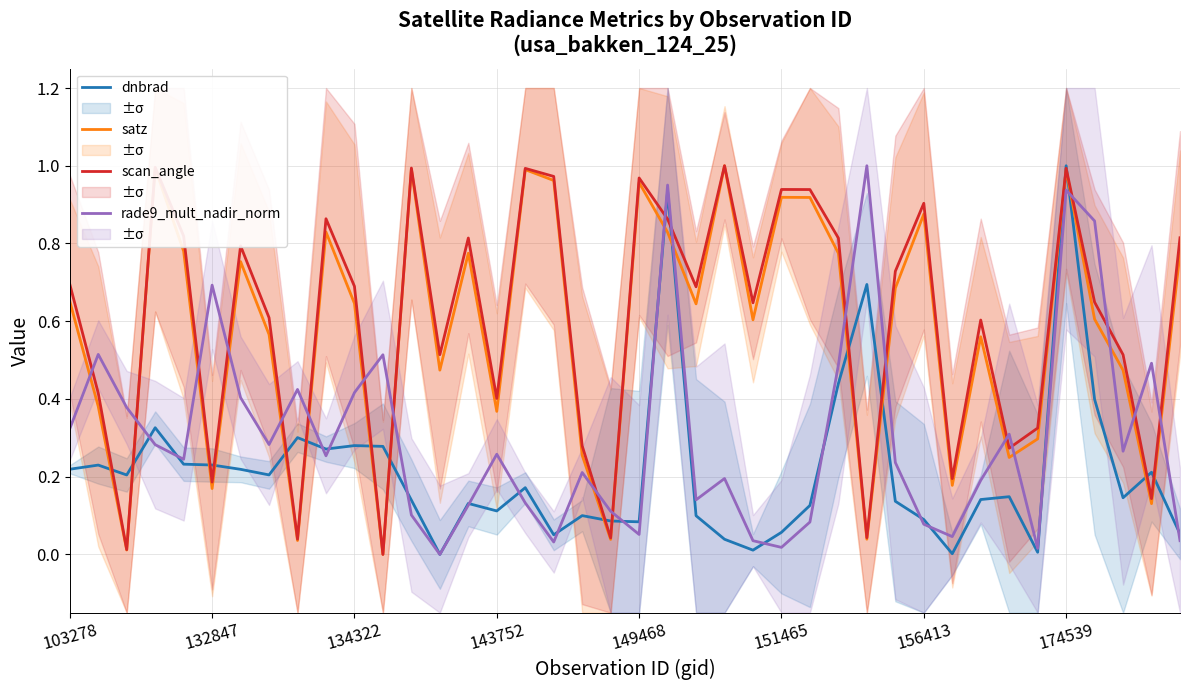

What is the difference between the highest and lowest values at 22?

0.6